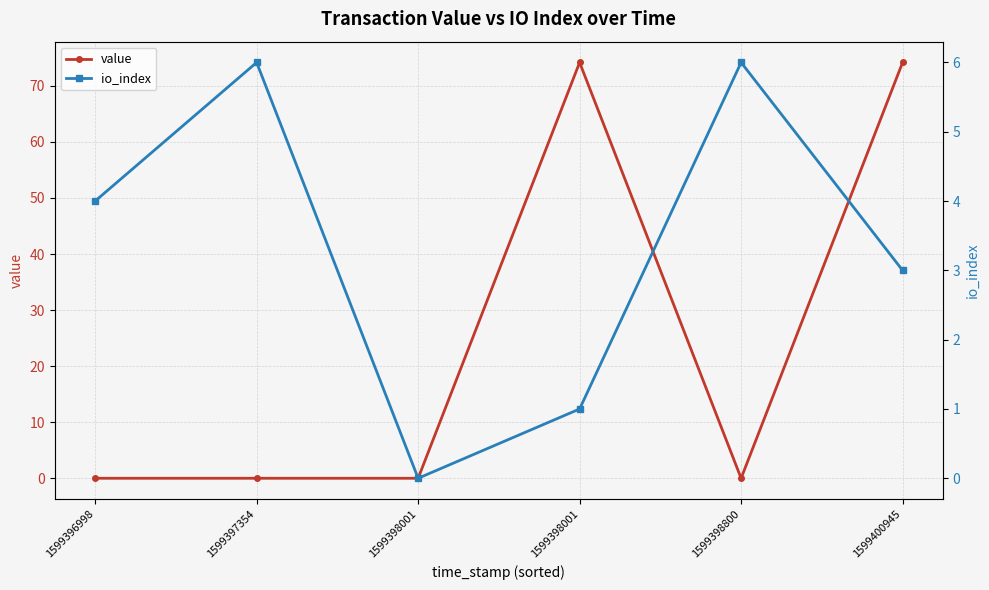

Which series changed the most between 1599396998 and 1599400945?

value